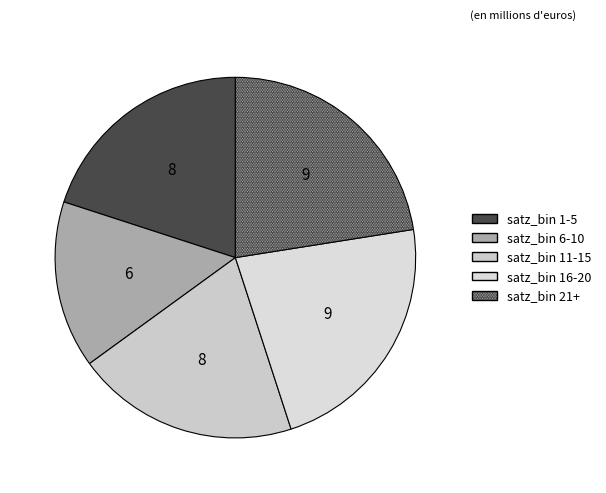

Count the number of slices in the pie.

5